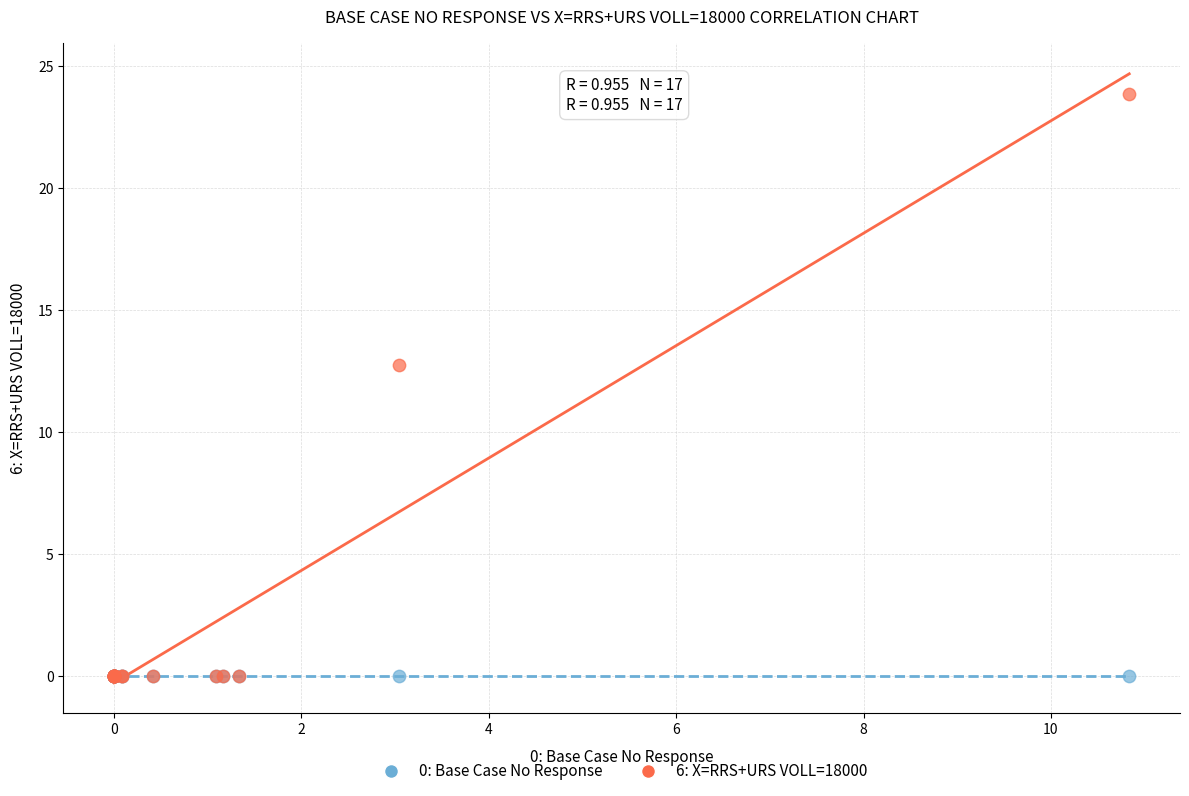

Which series reaches the maximum Y coordinate?

6: X=RRS+URS VOLL=18000